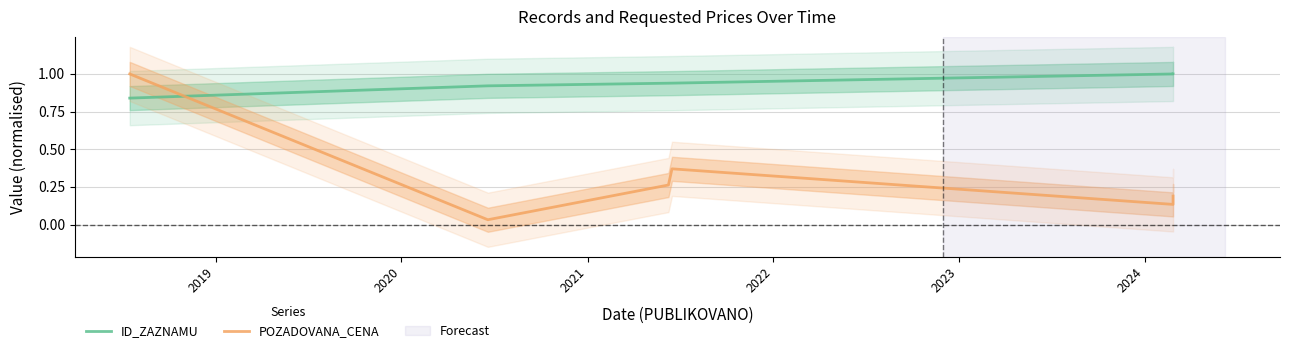

Rank the series by their average value, from lowest to highest.

POZADOVANA_CENA, ID_ZAZNAMU